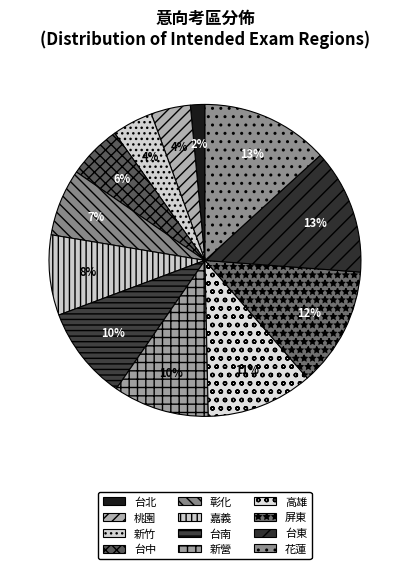

To the nearest percent, what is the difference between the 花蓮 and 新竹 slice percentages?

9%